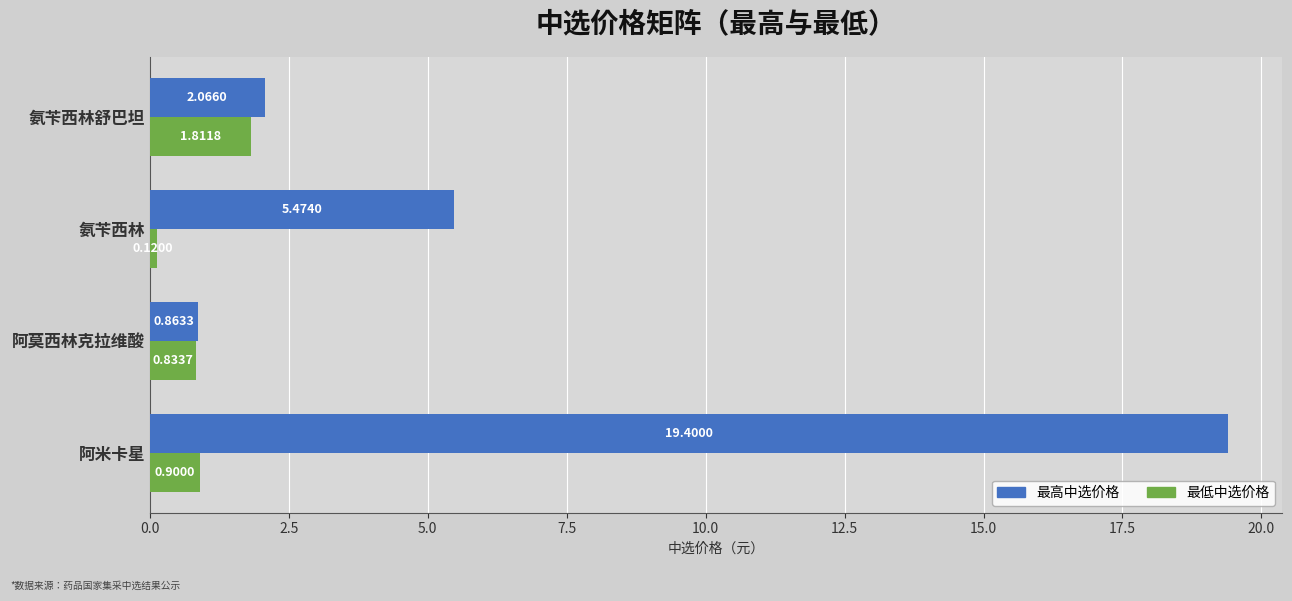

At 阿米卡星, list the series in order from largest to smallest.

最高中选价格, 最低中选价格